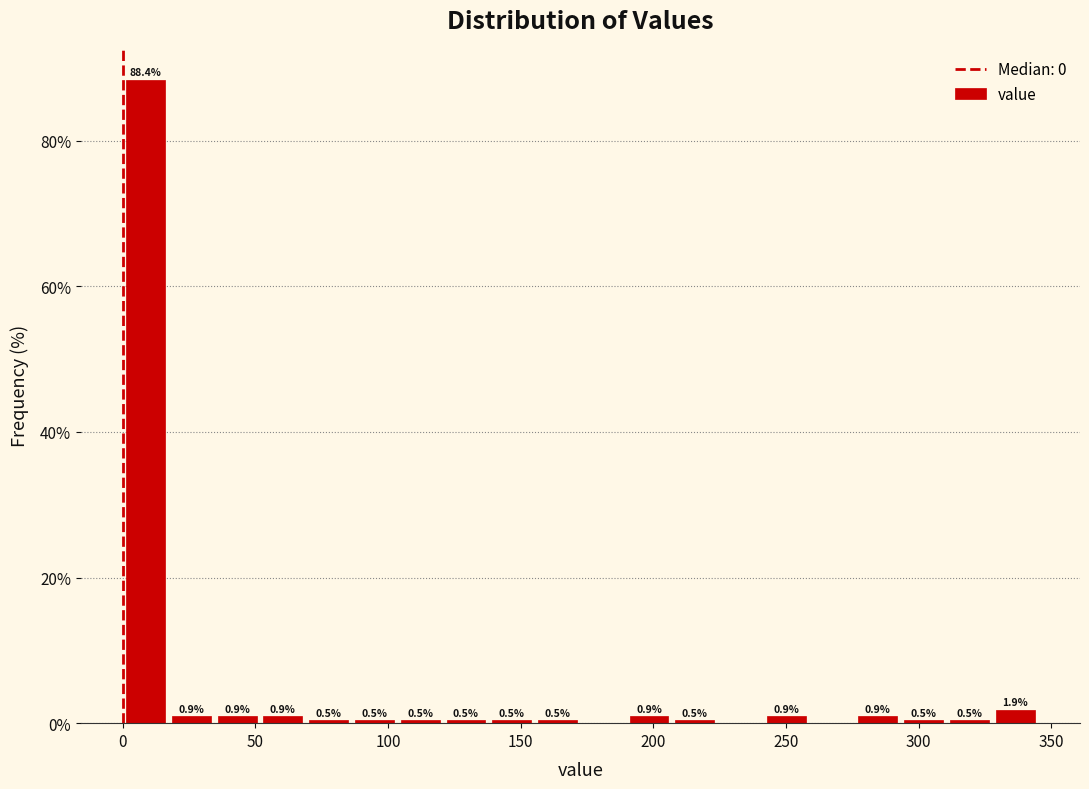

Read against the x-axis, roughly where is the centre of the tallest bar?

10